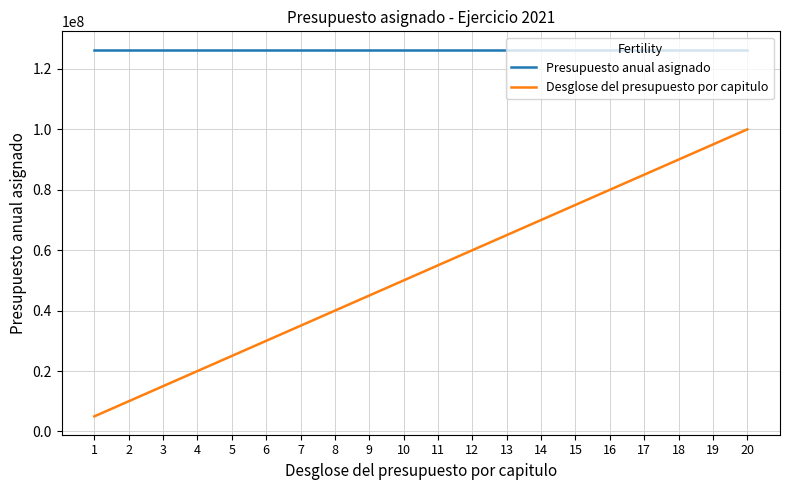

What is the approximate value of Desglose del presupuesto por capitulo at 8?

40000000.0